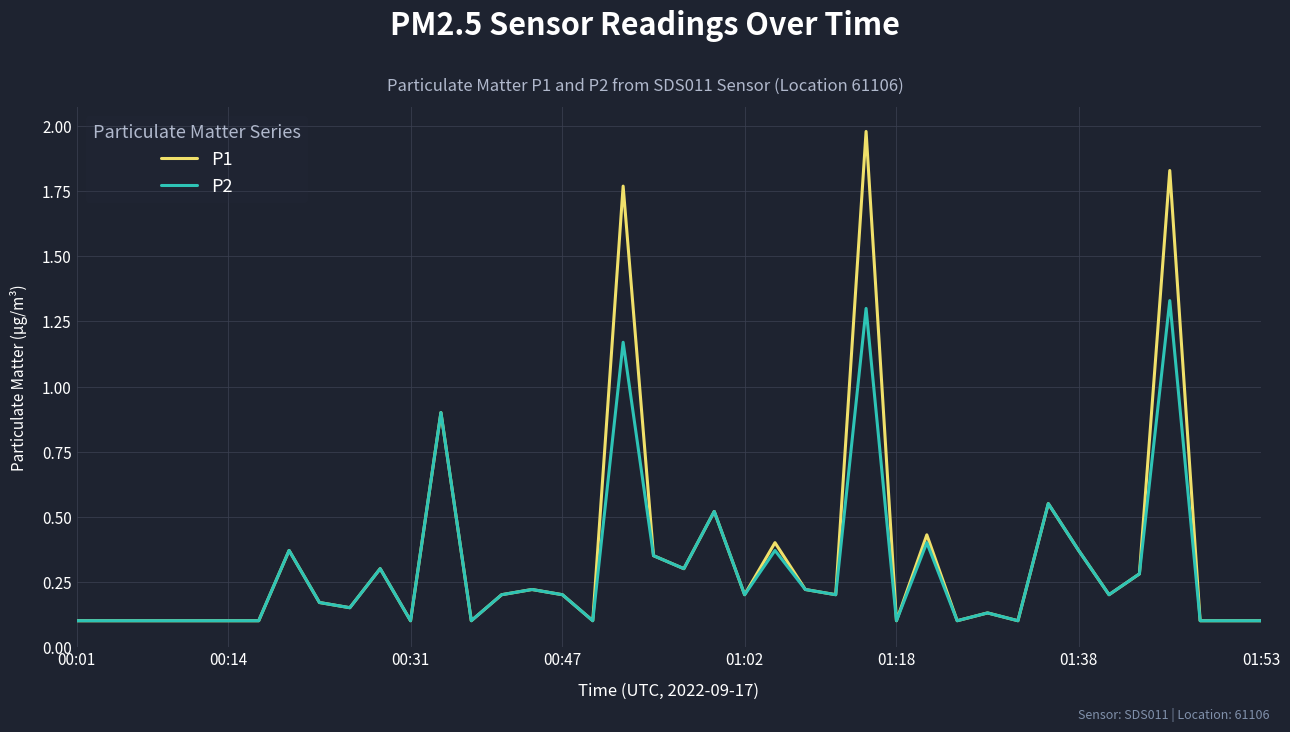

List the series in order of their peak value, lowest first.

P2, P1